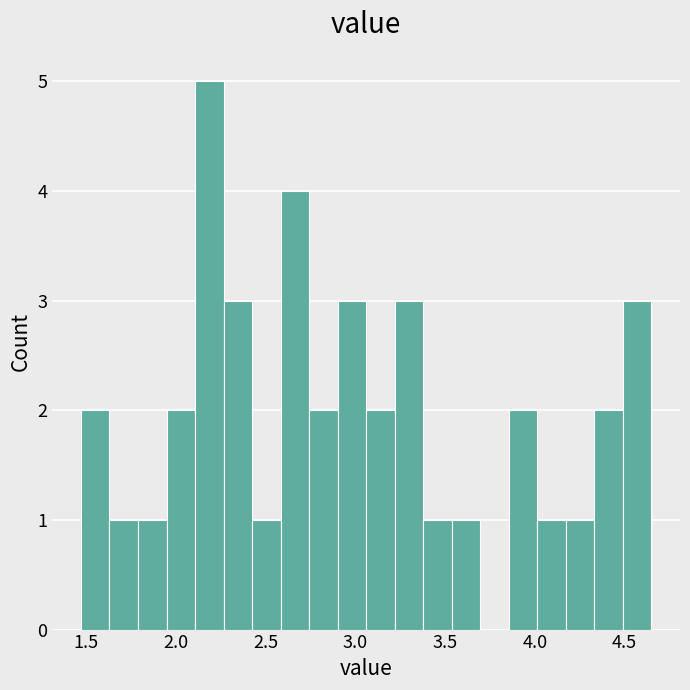

Read against the x-axis, roughly where is the centre of the tallest bar?

2.20